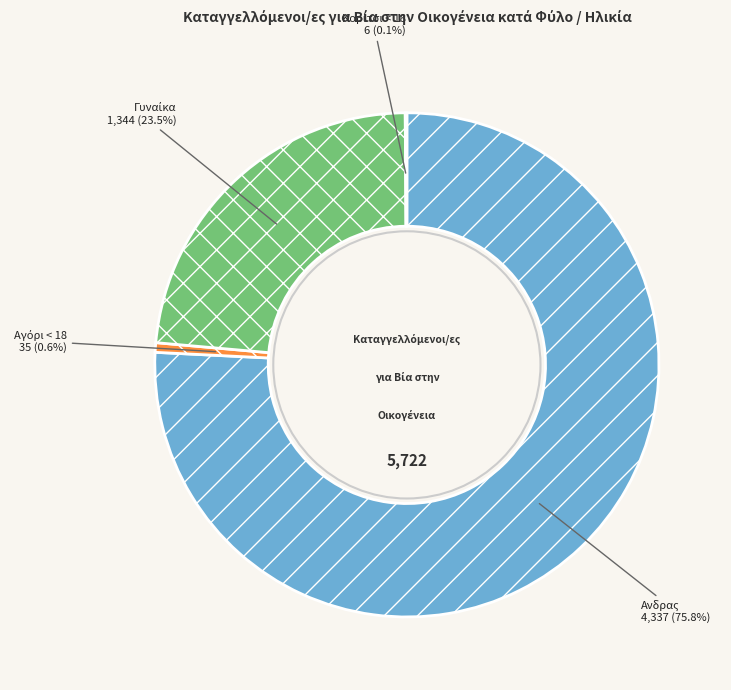

Does Aνδρας represent more than half of the total?

Yes